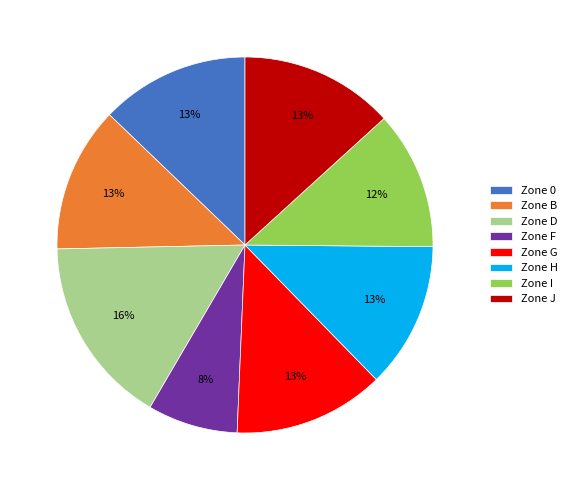

To the nearest percent, what portion does Zone D represent?

16%